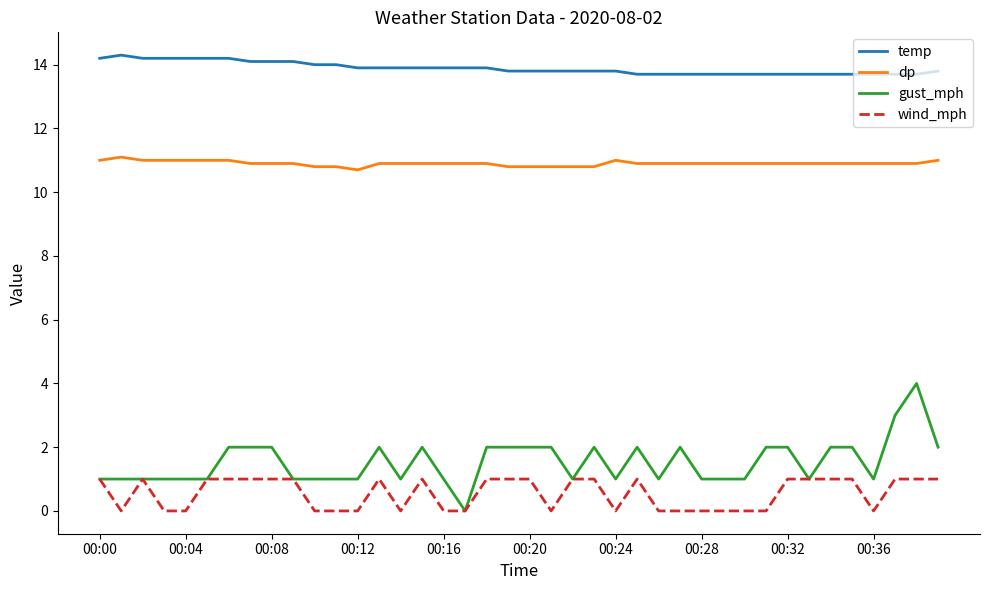

Does the chart have visible grid lines?

No